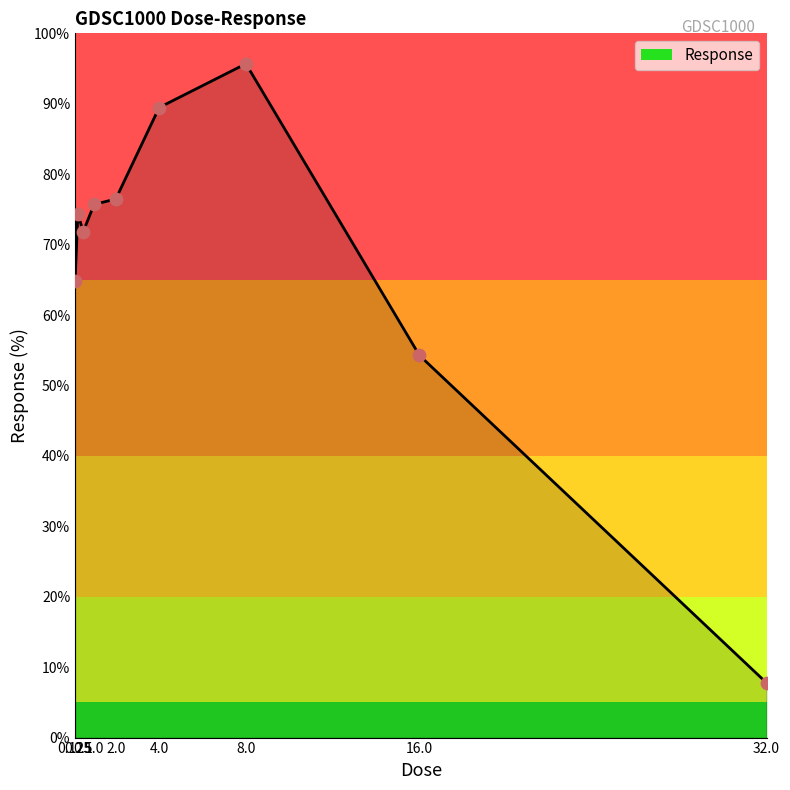

Which has a higher value, 8.0 or 0.5?

8.0